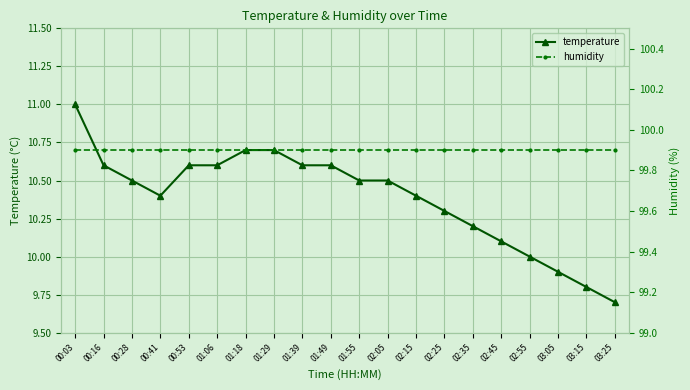

Is the value of humidity at 01:29 greater than the value of temperature at 02:55?

Yes